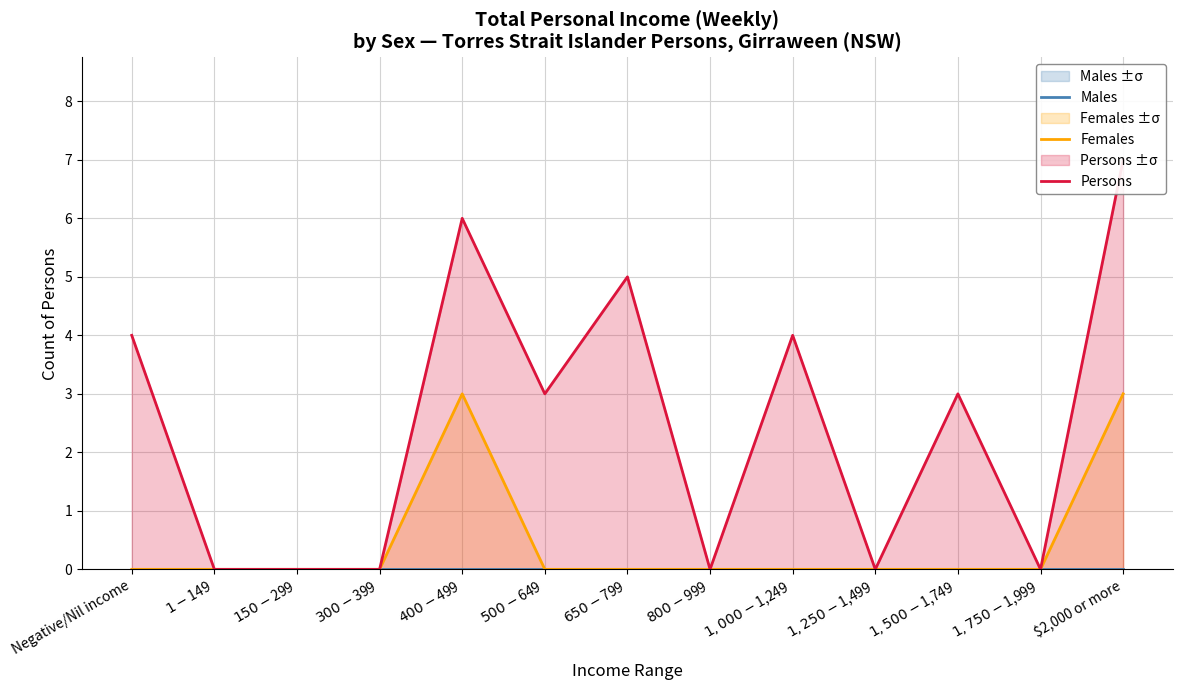

Rank the series by their average value, from highest to lowest.

Persons, Females, Males